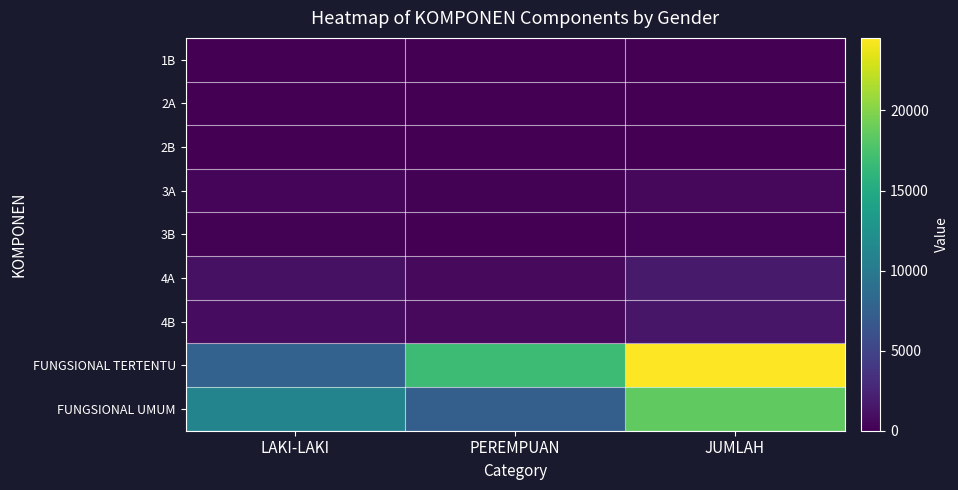

Between LAKI-LAKI and JUMLAH, which series saw the biggest shift?

FUNGSIONAL TERTENTU